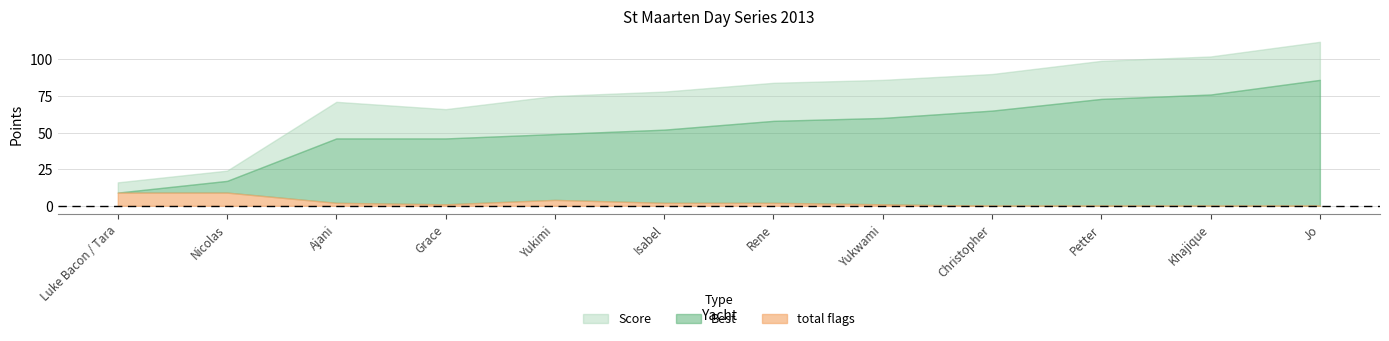

Does the chart have visible grid lines?

Yes